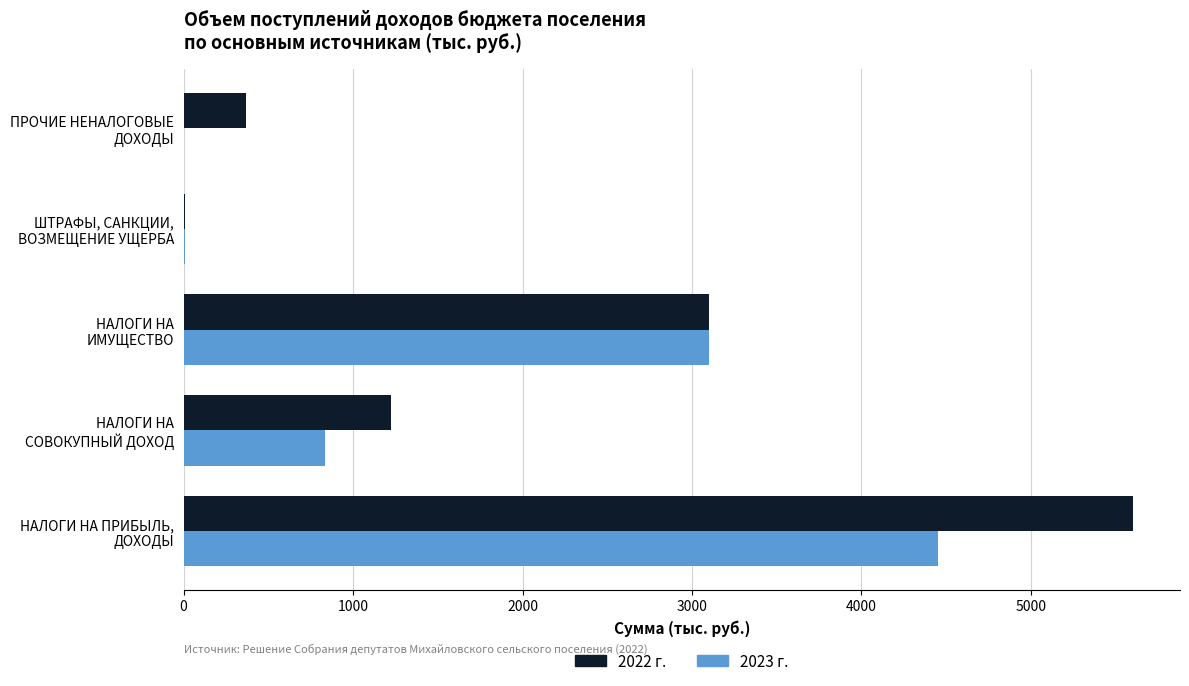

What is the maximum value for 2023 г.?

4449.5